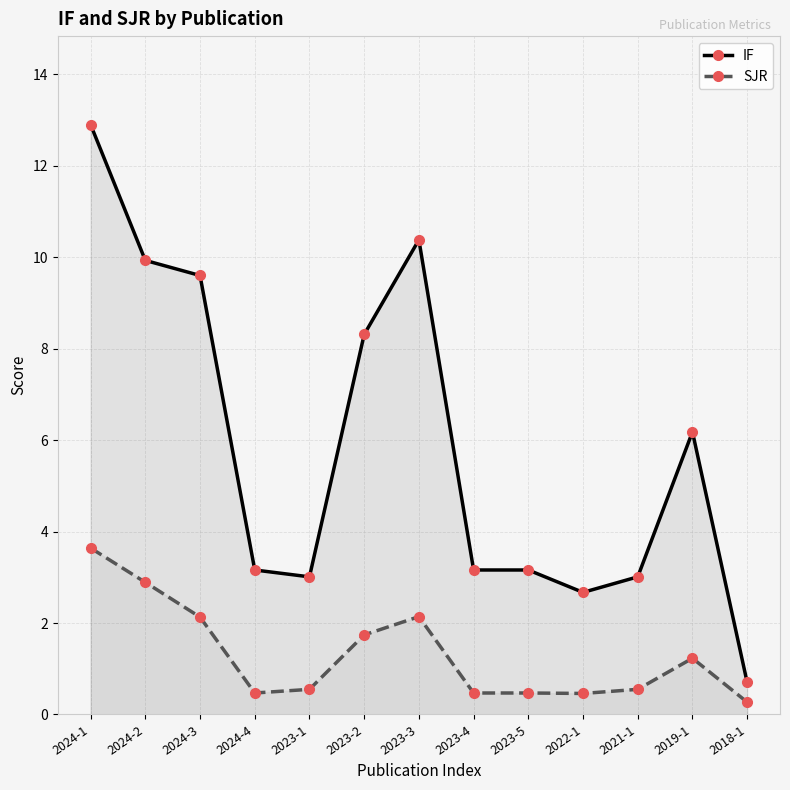

What is the value of the SJR point at the 11th from the left?

0.6